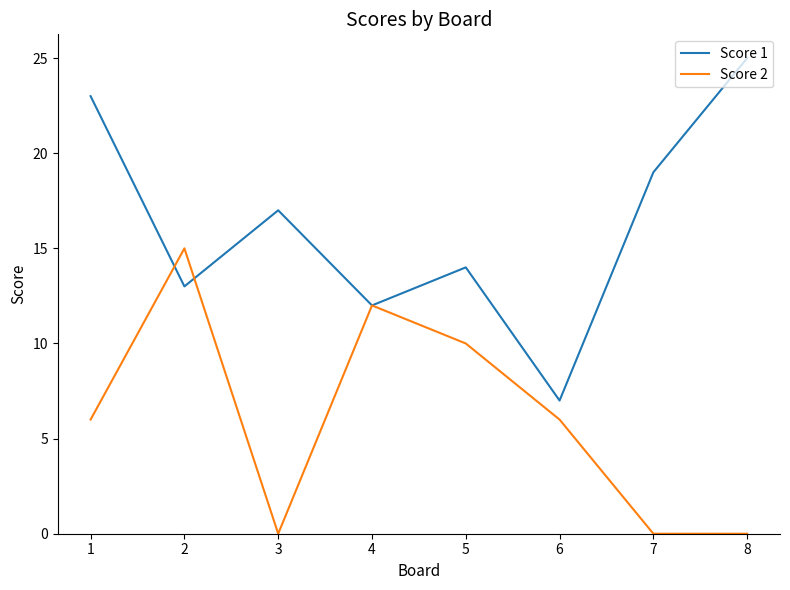

Which series has the largest range (max minus min)?

Score 1